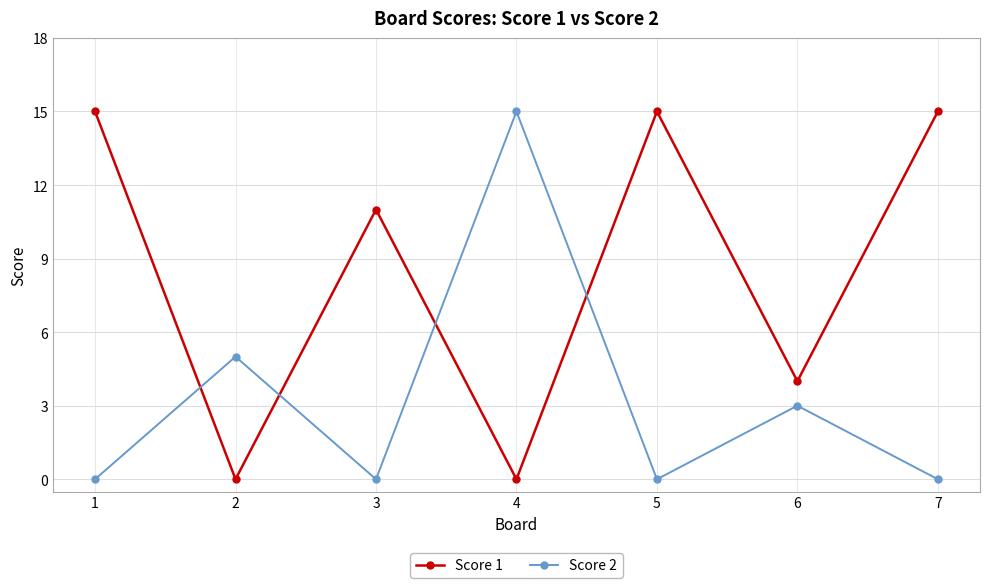

Which series changed the most between 4 and 6?

Score 2